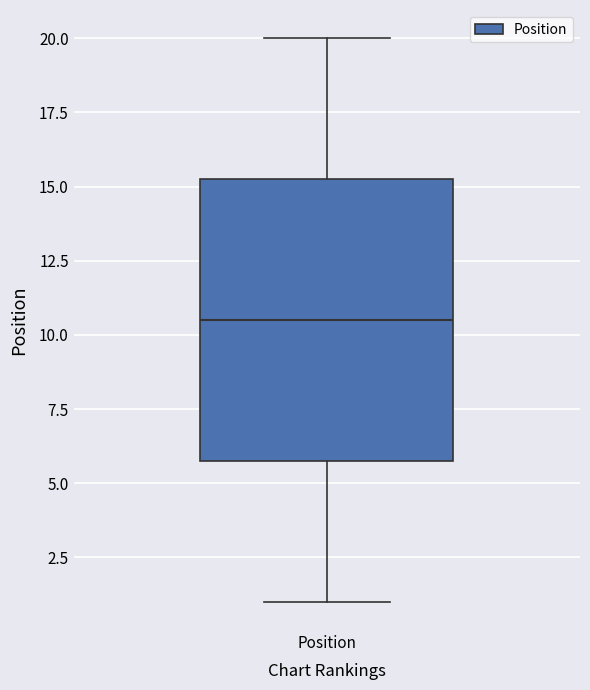

Where does the lower whisker of the box for Position end on the y-axis? The values are not printed on the chart, so give them approximately, as read against the axis.

1.0